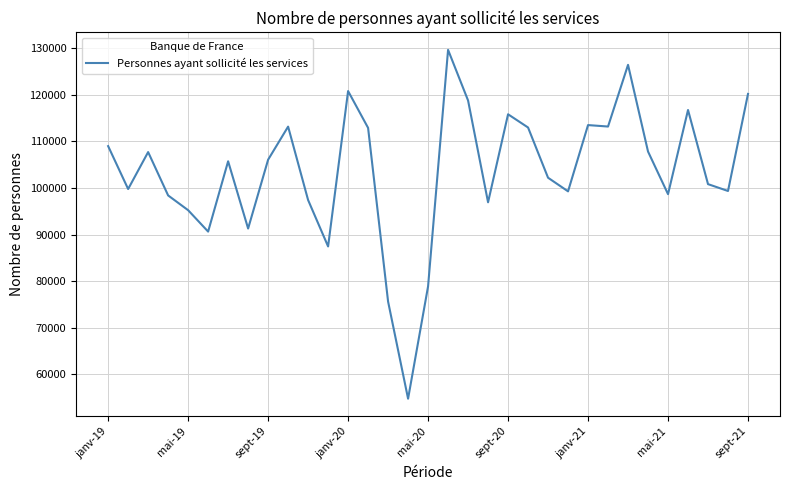

What is the smallest value displayed?

54767